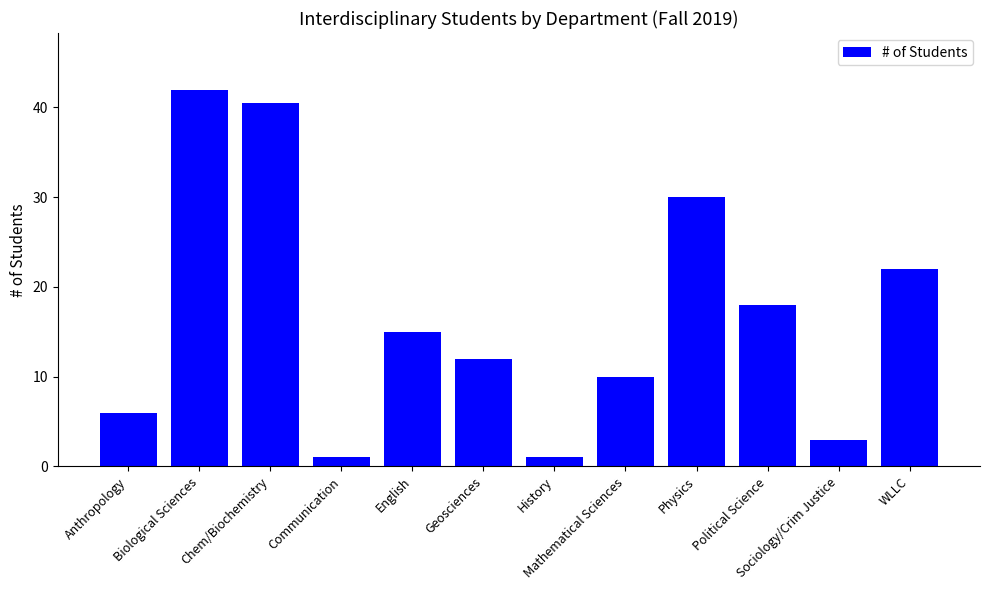

Reading left to right, list all the values displayed in this chart.

Anthropology=6.0	Biological Sciences=42.0	Chem/Biochemistry=40.5	Communication=1.0	English=15.0	Geosciences=12.0	History=1.0	Mathematical Sciences=10.0	Physics=30.0	Political Science=18.0	Sociology/Crim Justice=3.0	WLLC=22.0